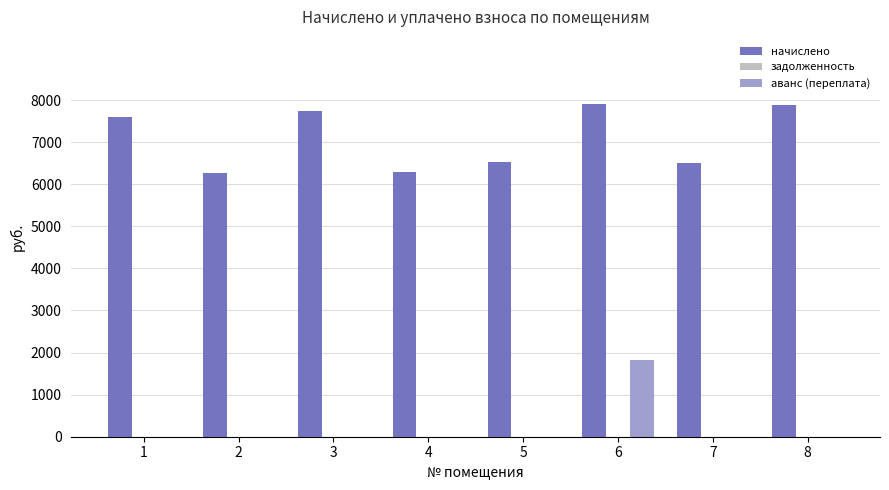

What is the approximate value of начислено at 2?

6266.9